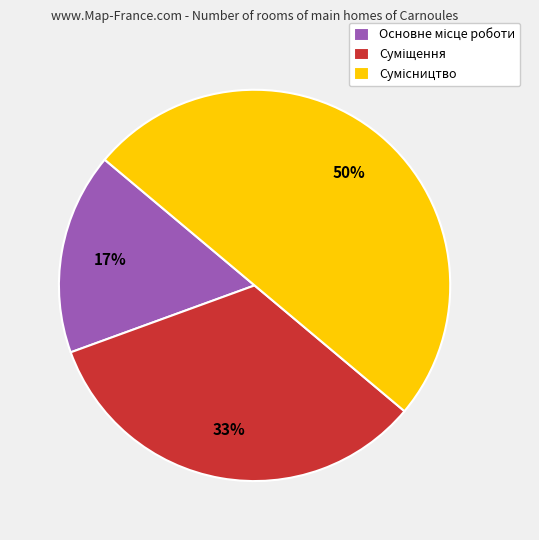

To the nearest percent, what is the difference between the largest and smallest slice percentages?

33%